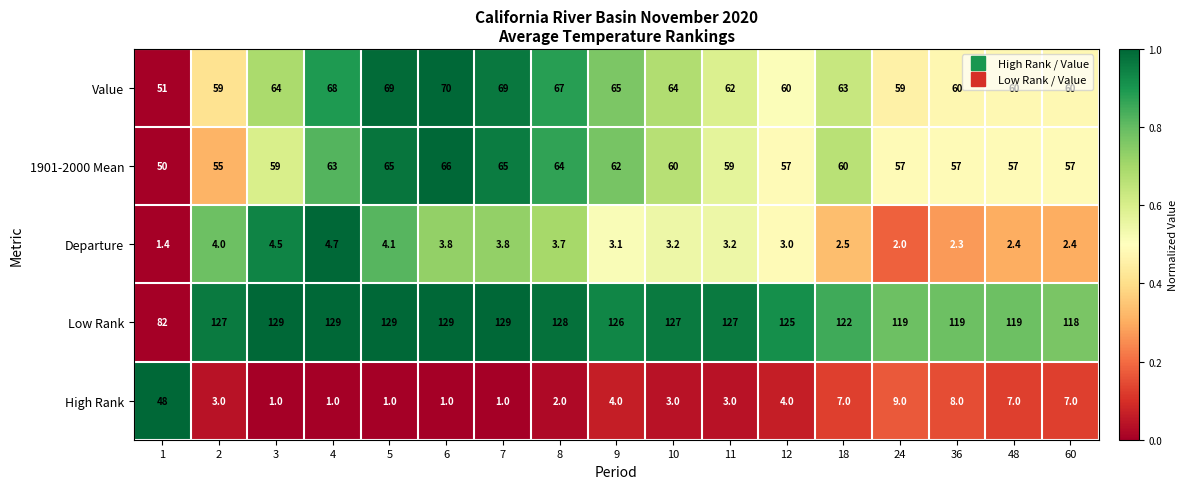

Where is Departure nearest to the value 3?

12